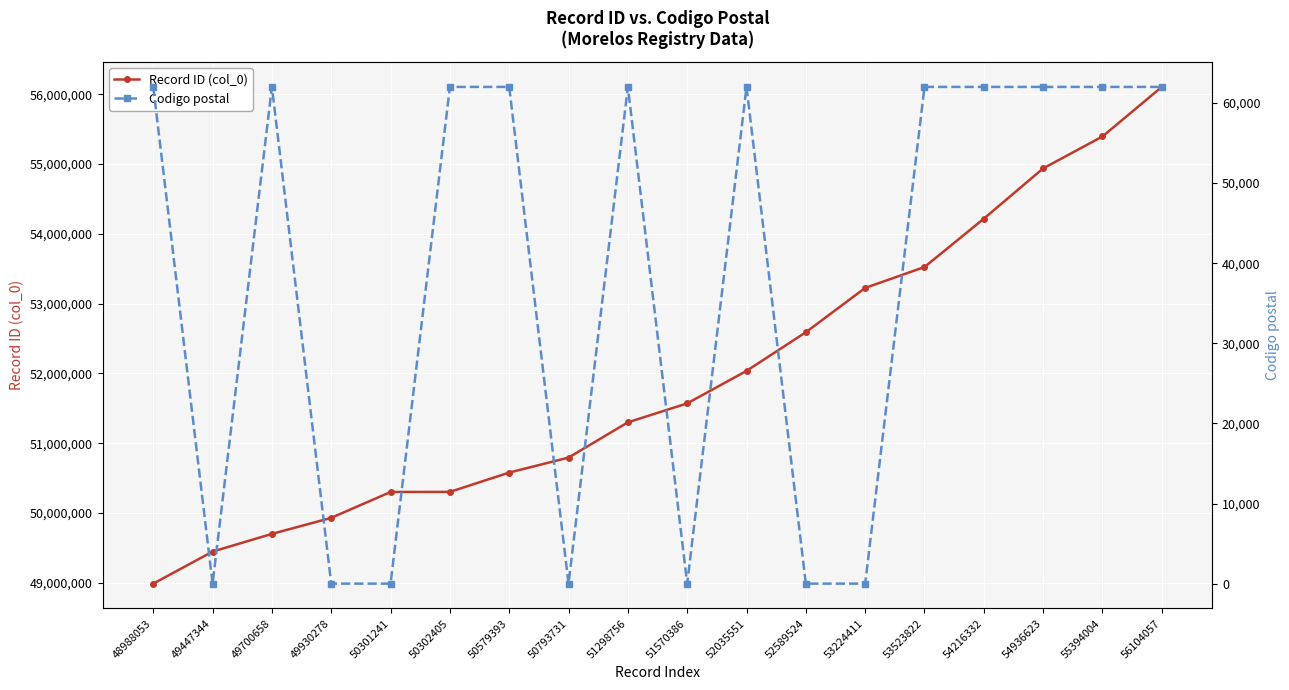

Between 52589524 and 55394004, which series saw the biggest shift?

Record ID (col_0)